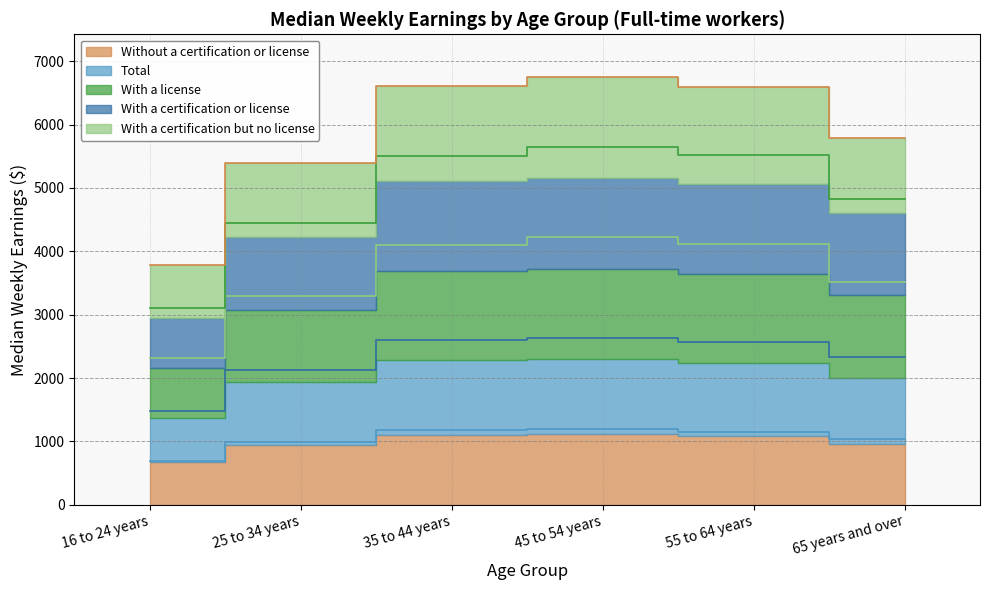

True or false: With a license has a value of 3109 at 16 to 24 years.

True